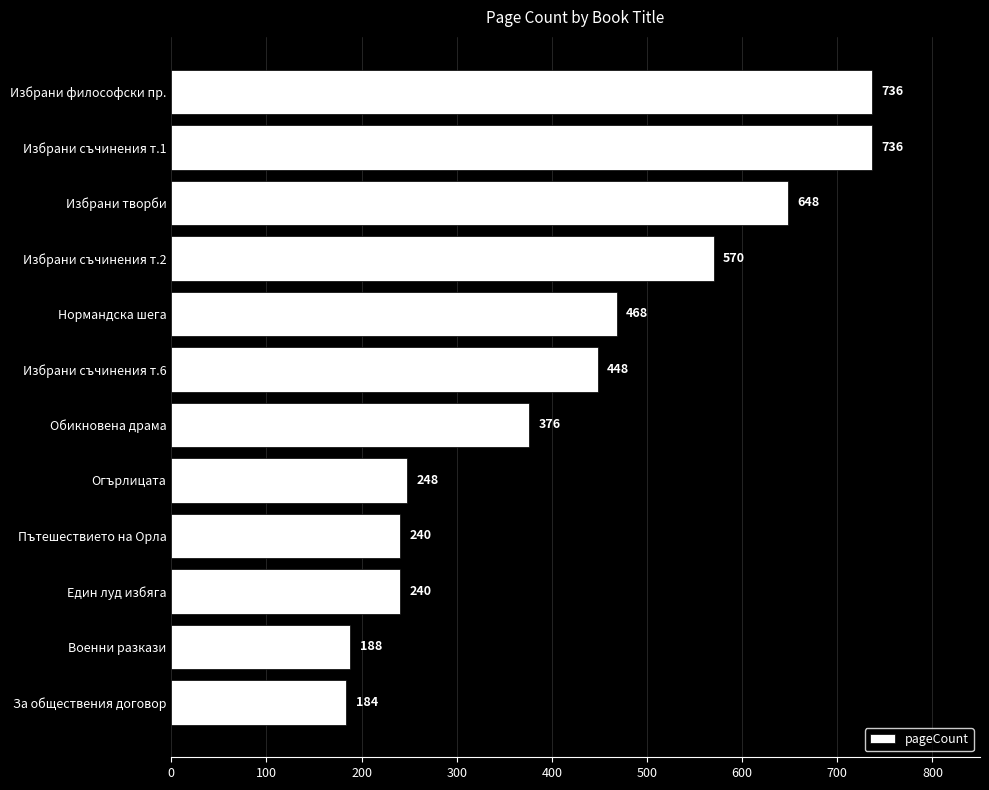

What is the label of the 12th bar from the bottom?

Избрани философски пр.